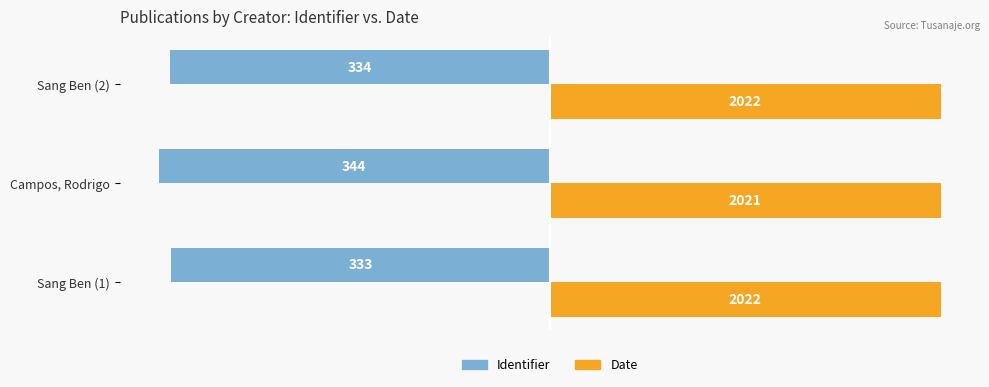

What are all the series names shown in the legend?

Identifier, Date